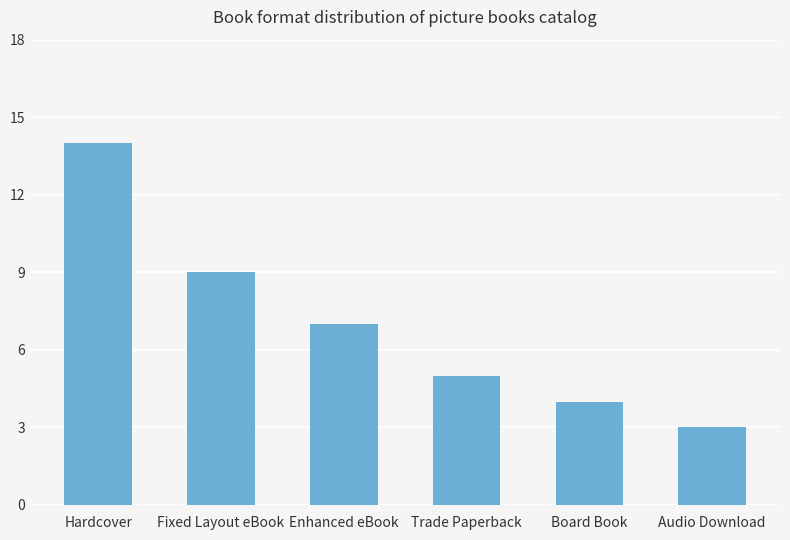

The value at Enhanced eBook is 7. True or false?

True